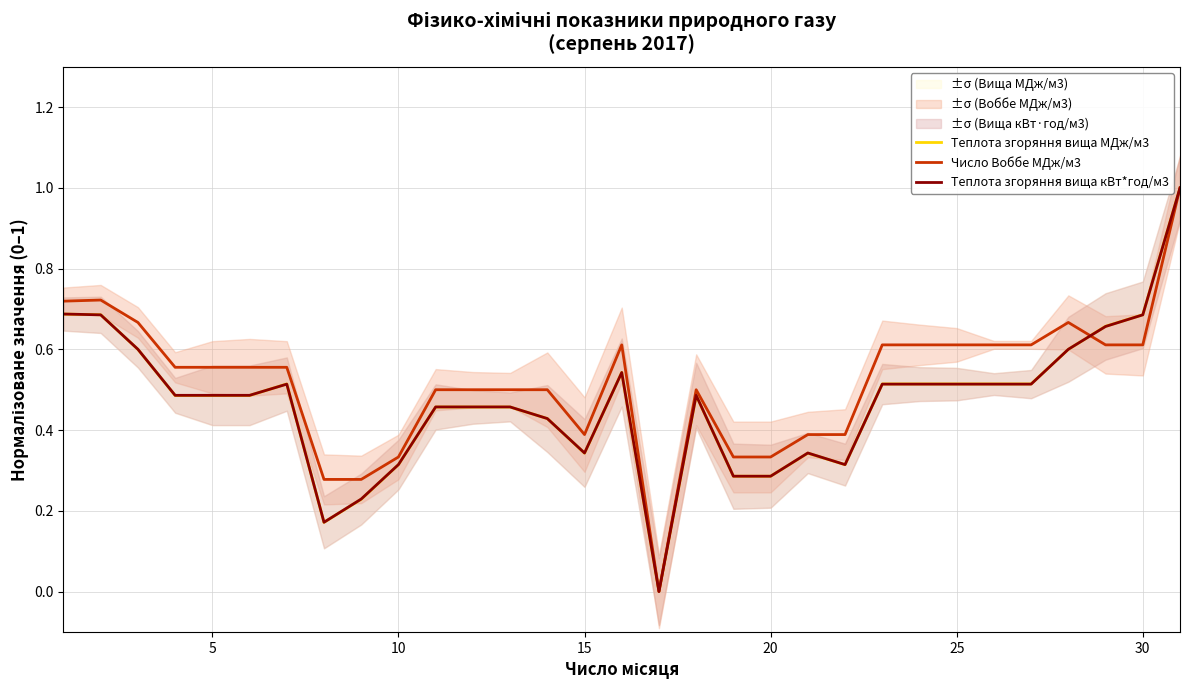

Rank the series by their maximum value, from highest to lowest.

Теплота згоряння вища МДж/м3, Число Воббе МДж/м3, Теплота згоряння вища кВт*год/м3